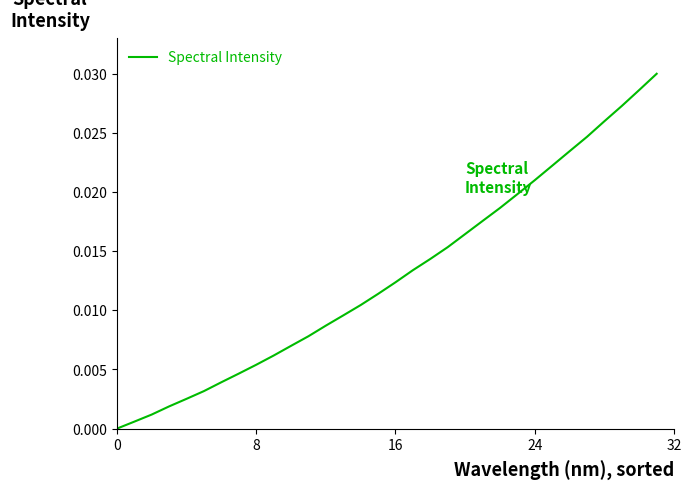

How many lines are shown in the chart?

1